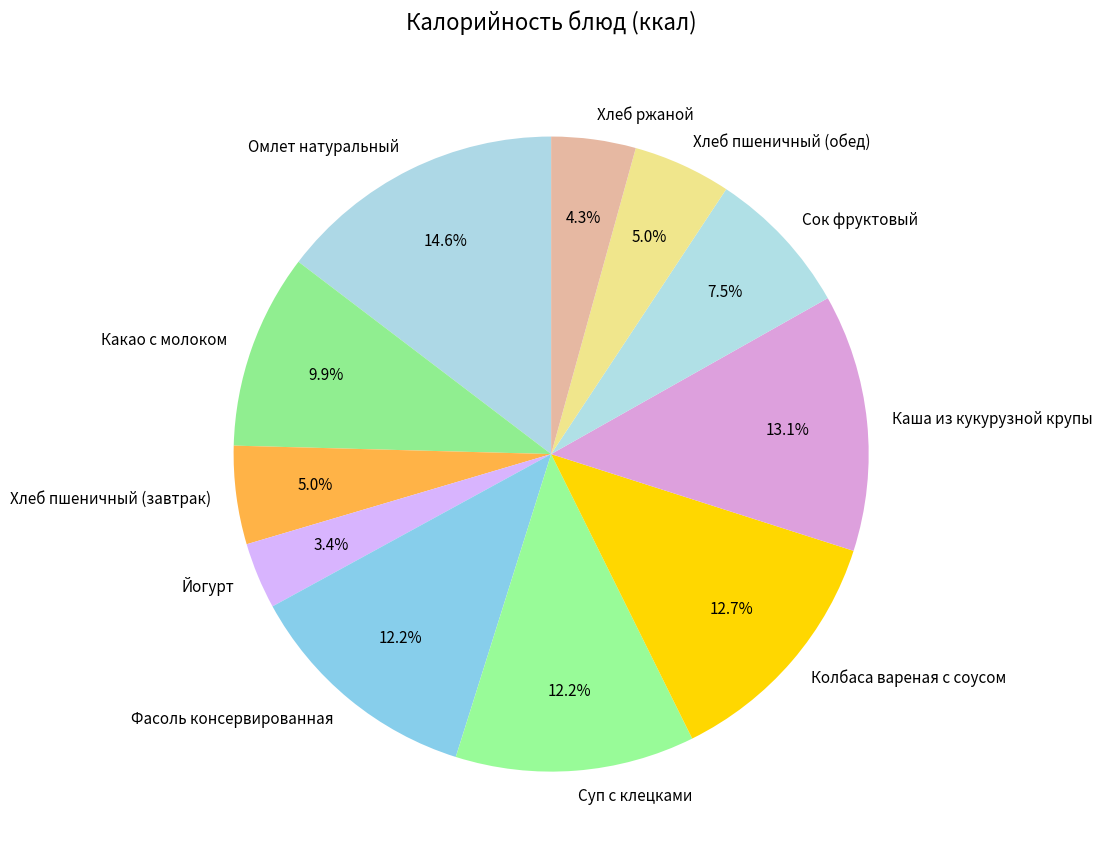

True or false: Хлеб пшеничный (завтрак) accounts for 5% of the total.

True